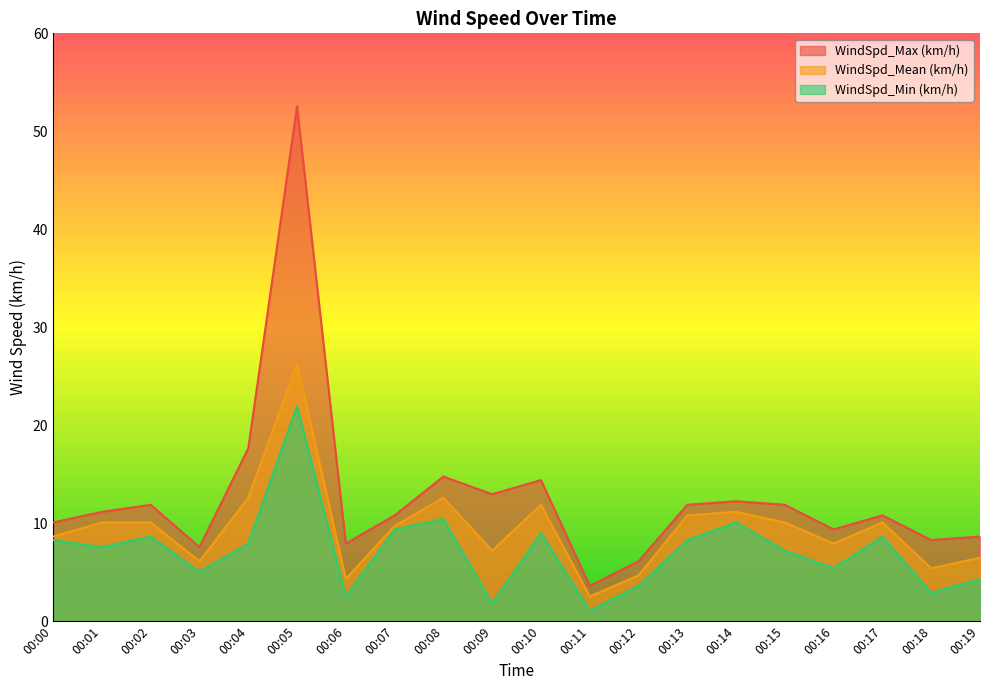

At how many categories does at least one series exceed 38?

1